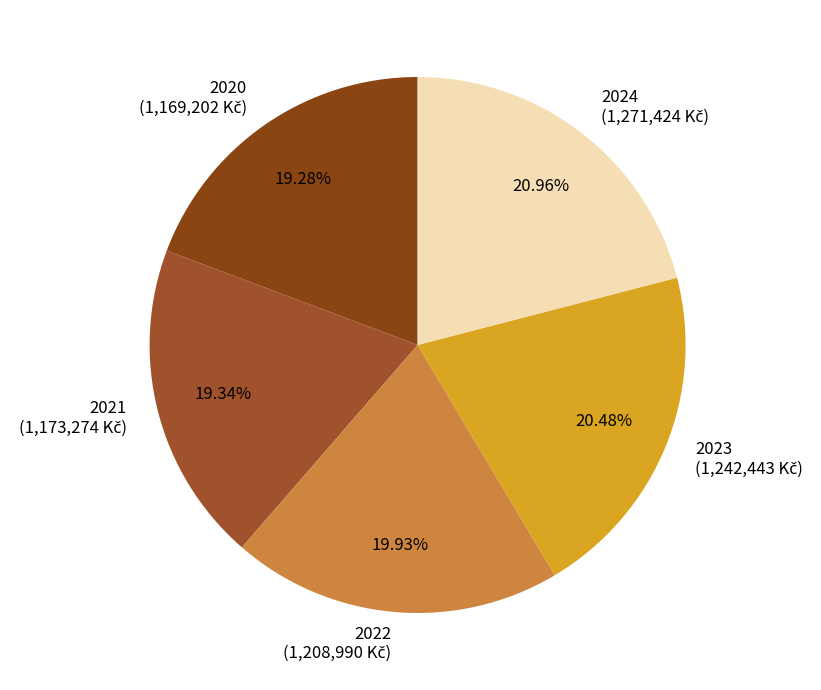

How many slices are in this pie chart?

5